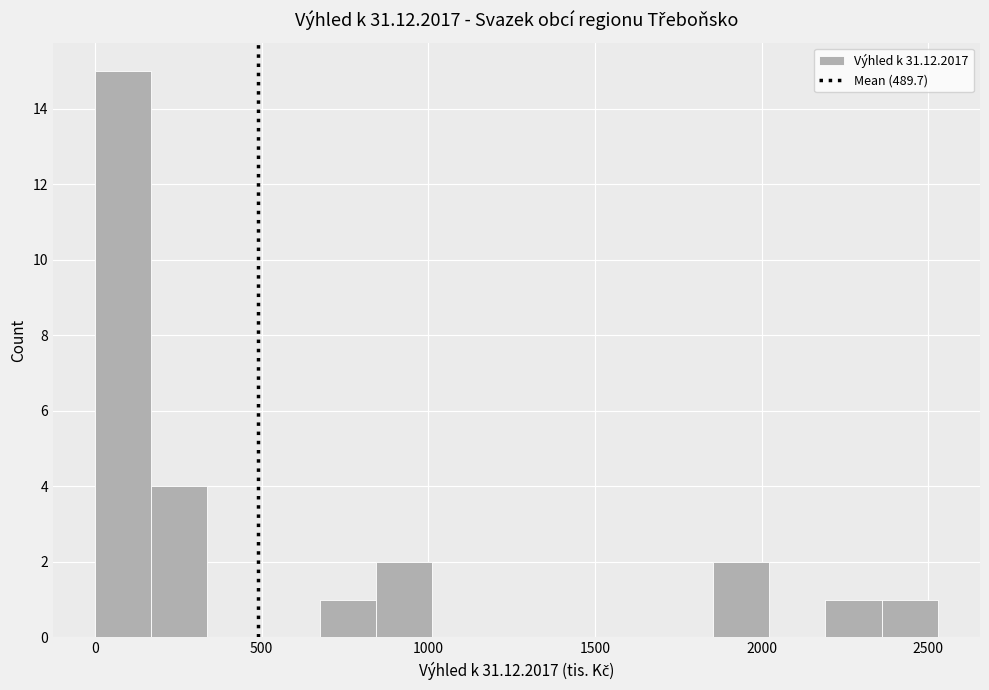

Around what value on the x-axis is the tallest bar? Give the approximate position of its centre, as read against the axis.

100